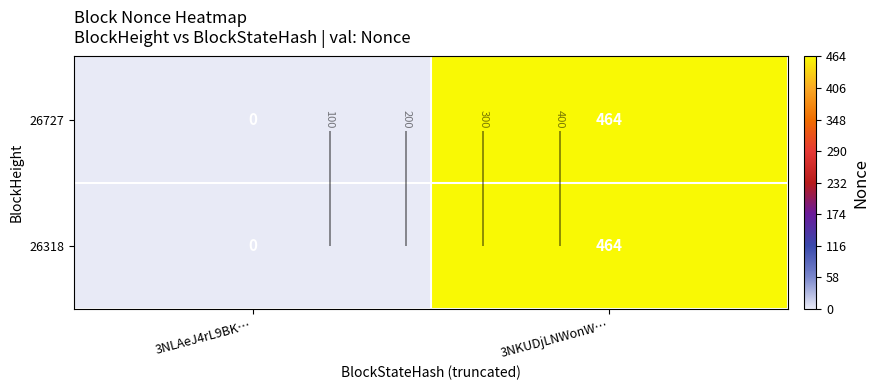

Count the number of data series in this chart.

2